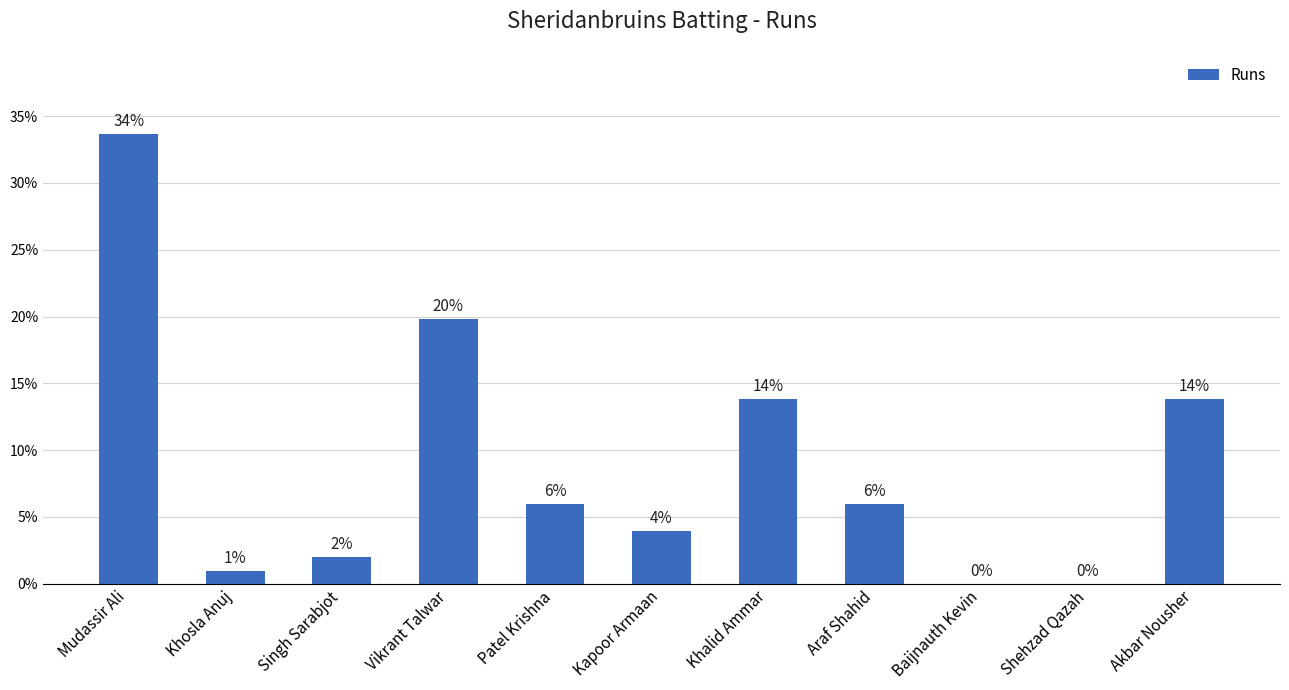

Does the chart contain stacked bars?

No